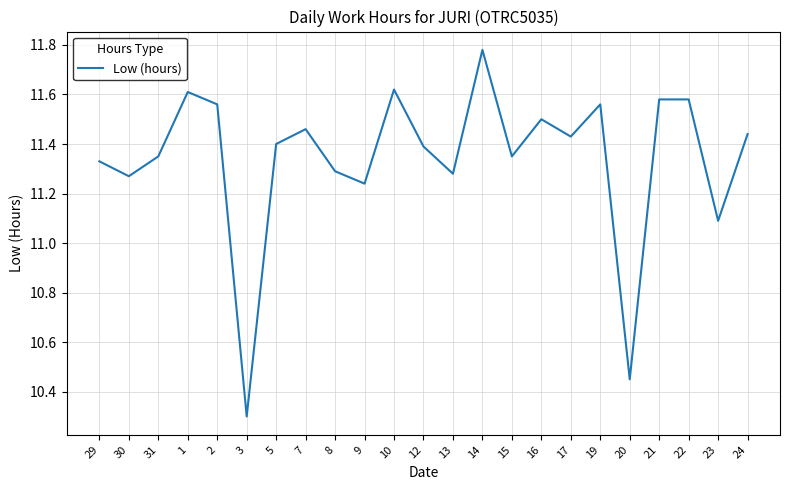

What is the difference between the values at 30 and 3?

1.0